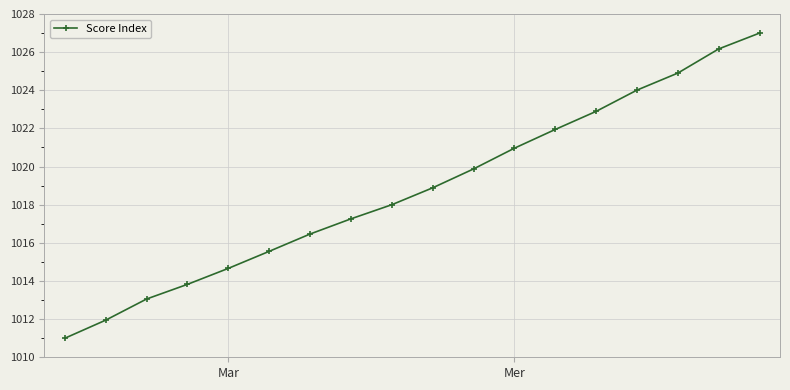

Reading left to right, list all the values displayed in this chart.

1011.0	1011.9	1013.1	1013.8	1014.7	1015.6	1016.5	1017.3	1018.0	1018.9	1019.9	1021.0	1021.9	1022.9	1024.0	1024.9	1026.2	1027.0